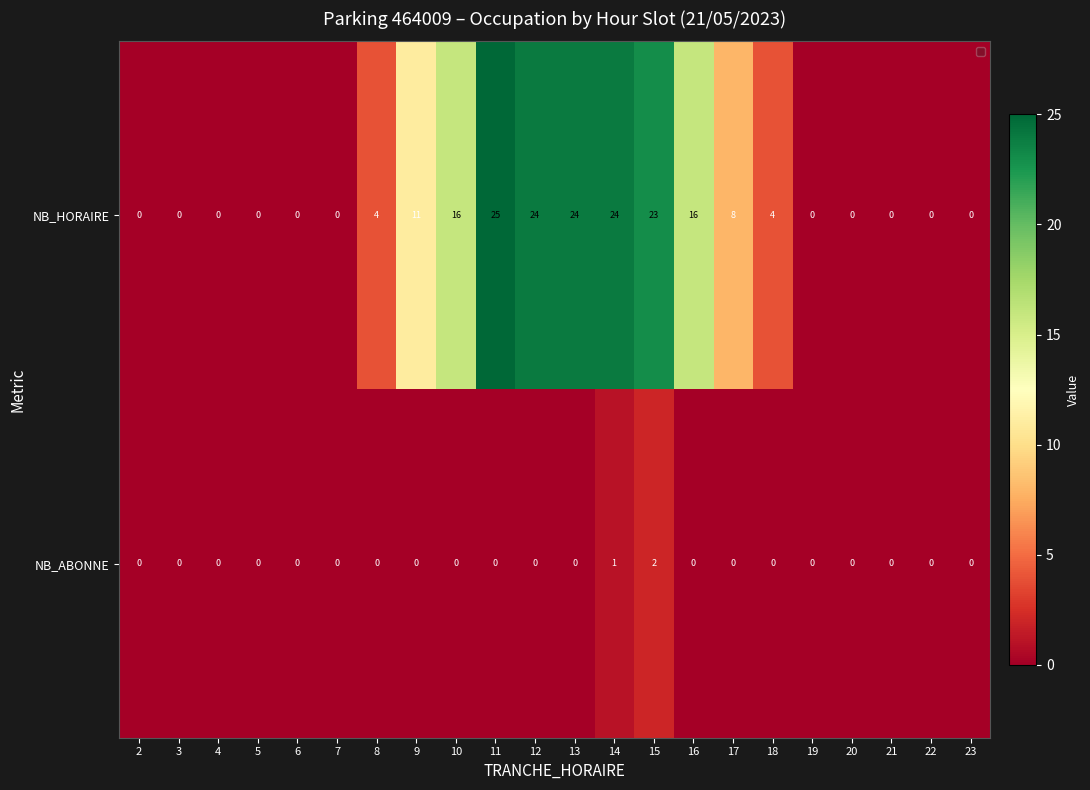

List the series in order of their overall mean, lowest first.

NB_ABONNE, NB_HORAIRE